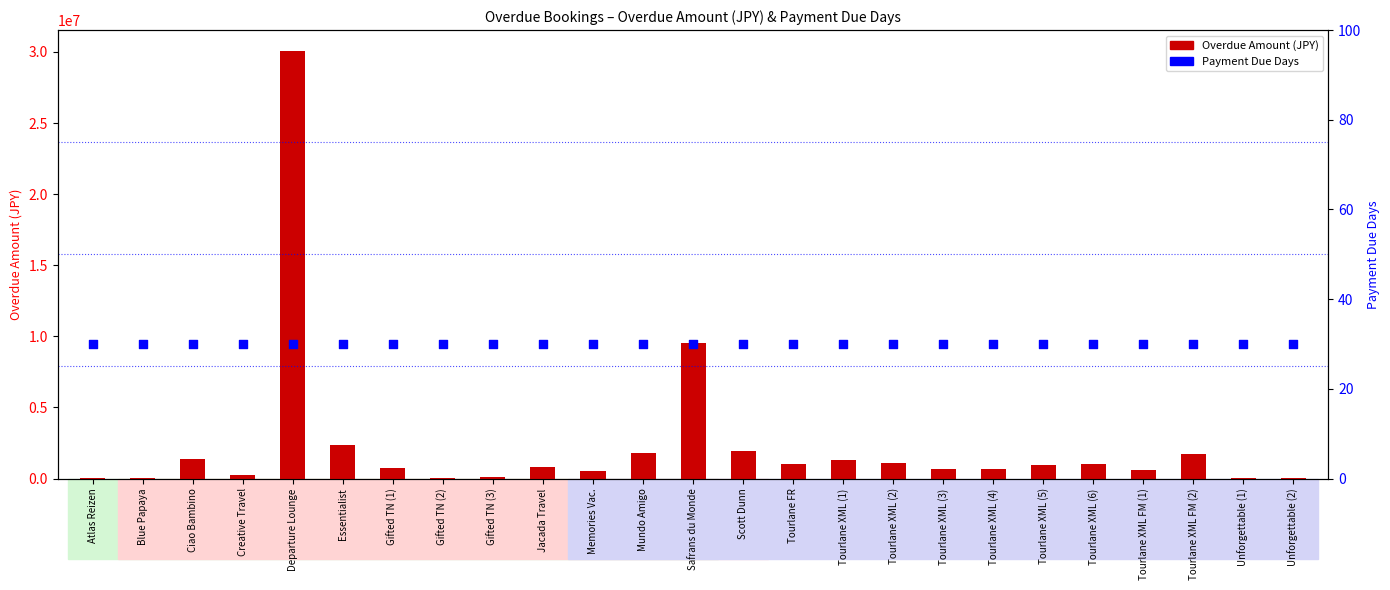

Is the value of Overdue Amount (JPY) at Tourlane XML (2) greater than the value of Payment Due Days at Scott Dunn?

Yes